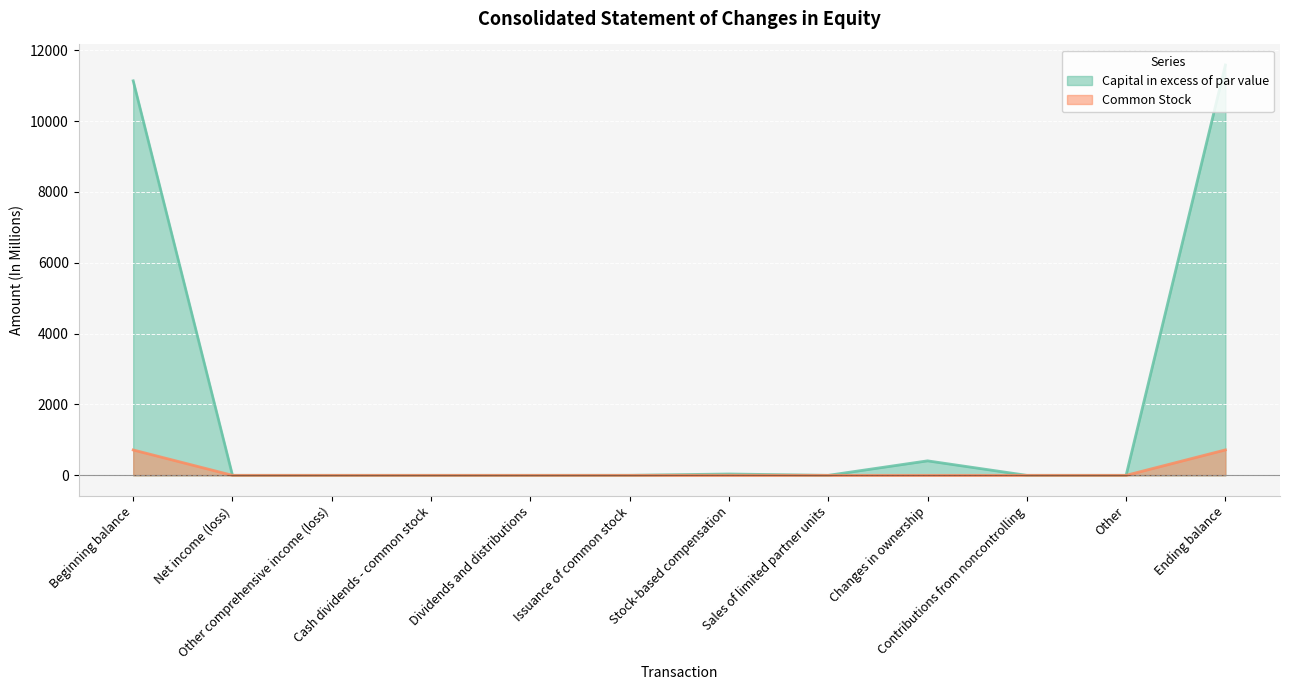

True or false: Common Stock and Capital in excess of par value intersect in this chart.

False